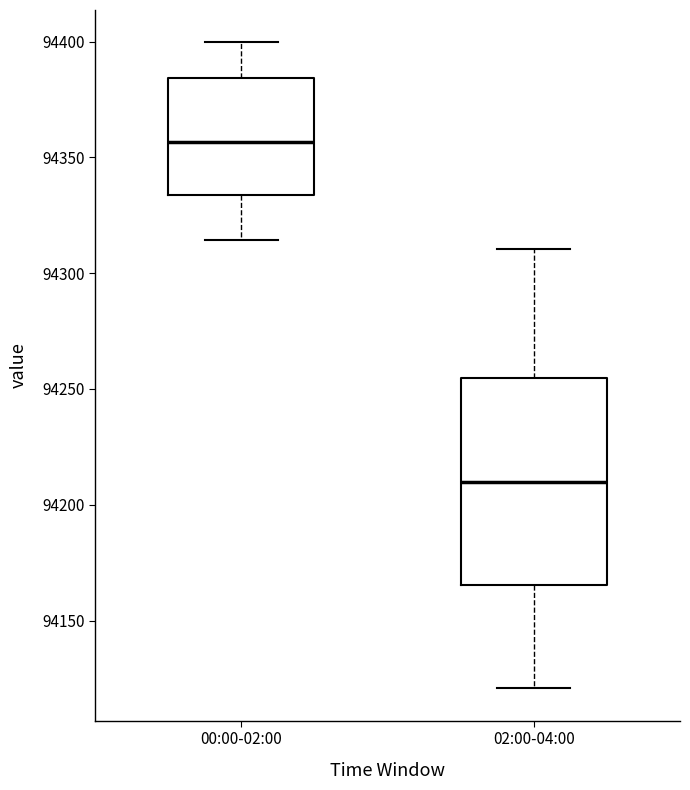

Reading left to right, read every box against the y-axis: the position of its median line, the range the box covers, and the ends of its whiskers. The values are not printed on the chart, so give them approximately, as read against the axis.

00:00-02:00: median 94355, box 94335 to 94385, whiskers 94315 to 94400
02:00-04:00: median 94210, box 94165 to 94255, whiskers 94120 to 94310